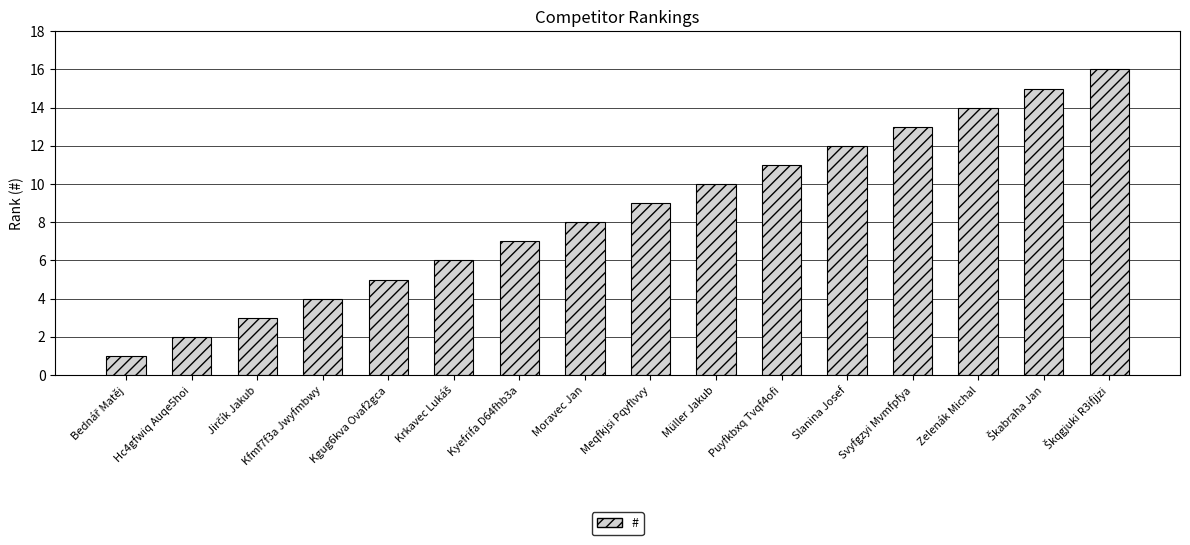

True or false: the data shows 6 at Kfmf7f3a Jwyfmbwy.

False